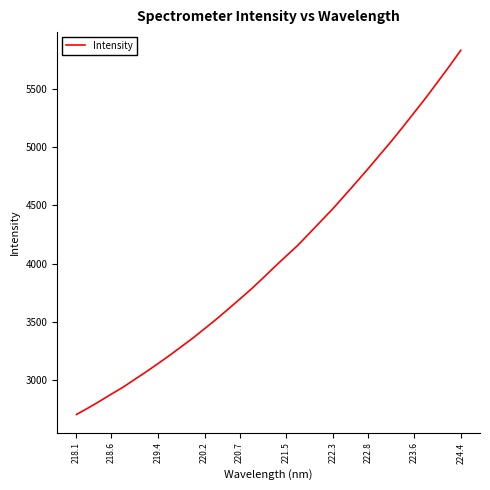

What is the difference between the maximum and minimum values?

3133.0